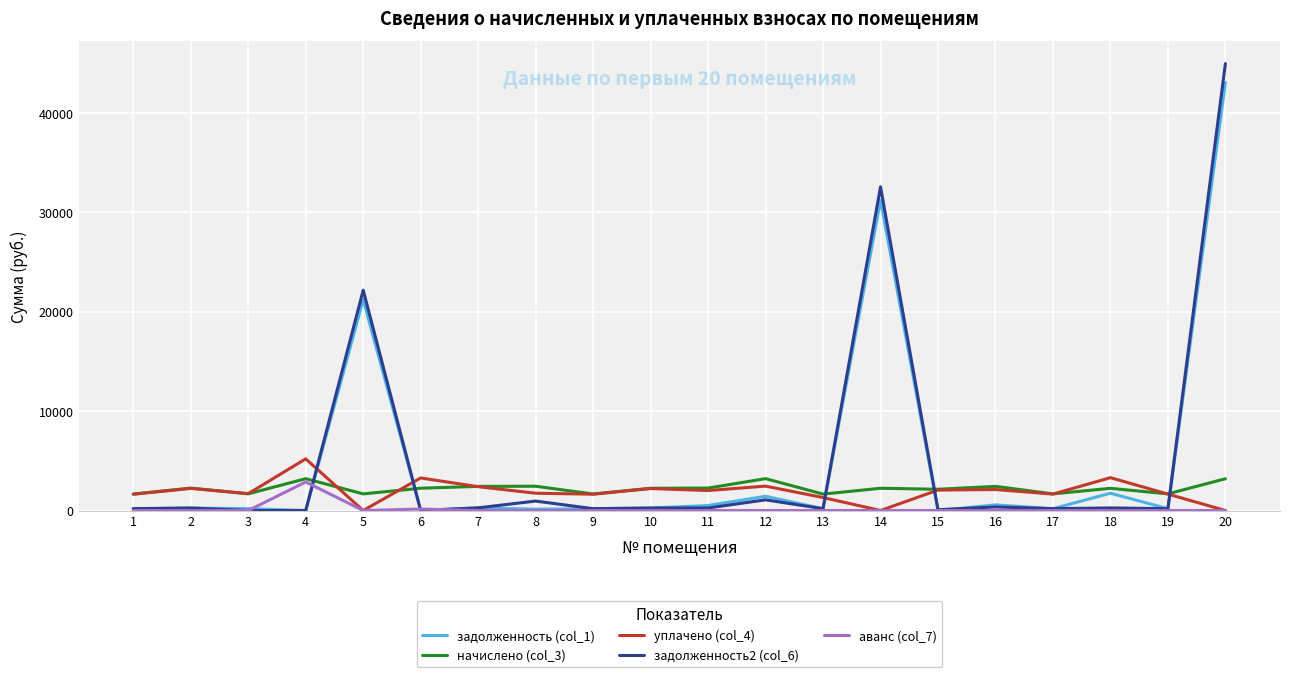

At which category is the sum across all series the highest?

20